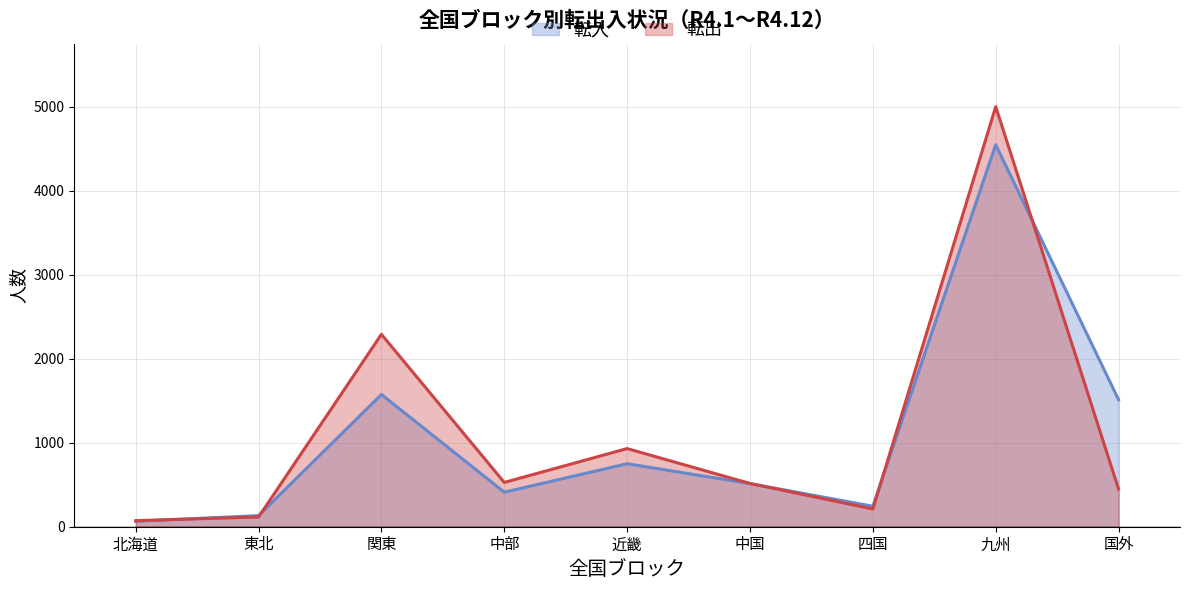

Which series has the largest range (max minus min)?

転出